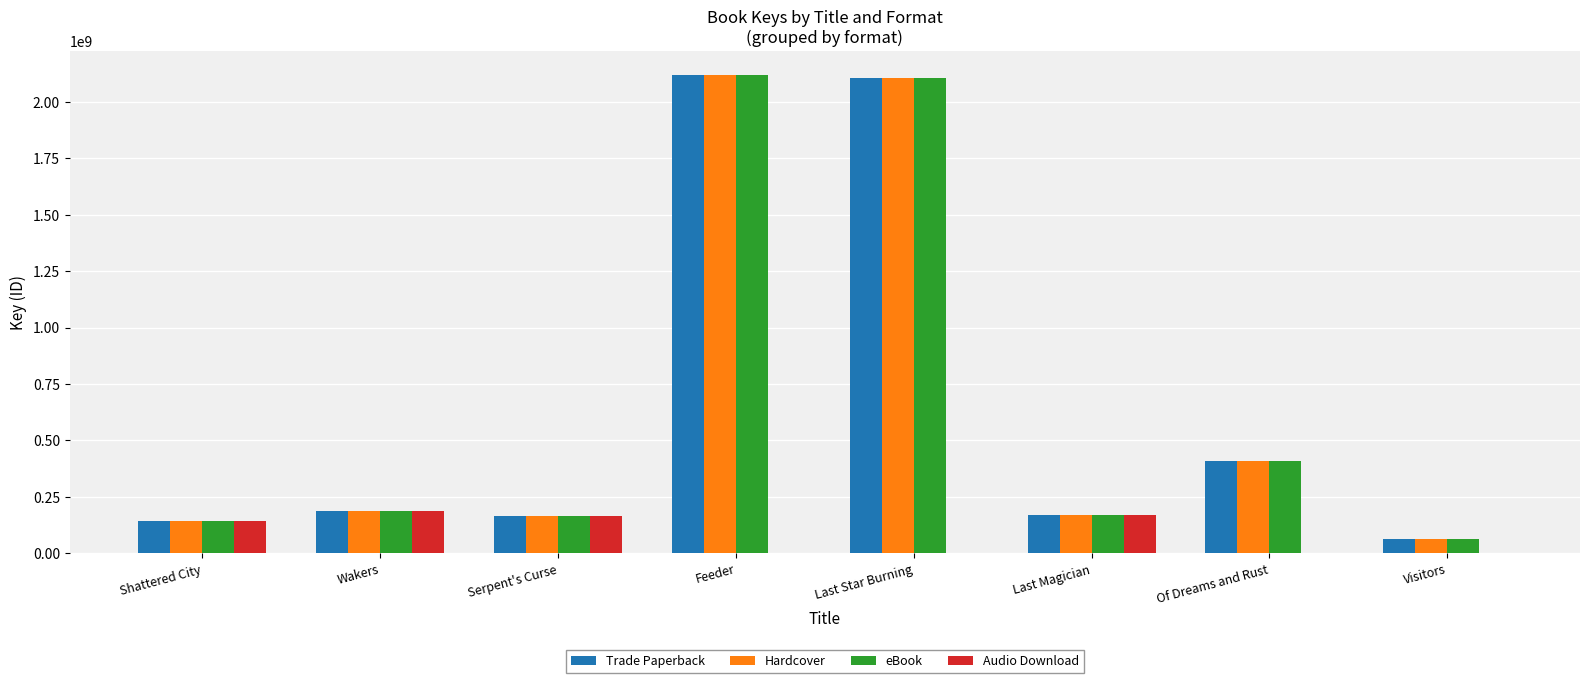

Is the value of Trade Paperback at Wakers greater than the value of Hardcover at Feeder?

No